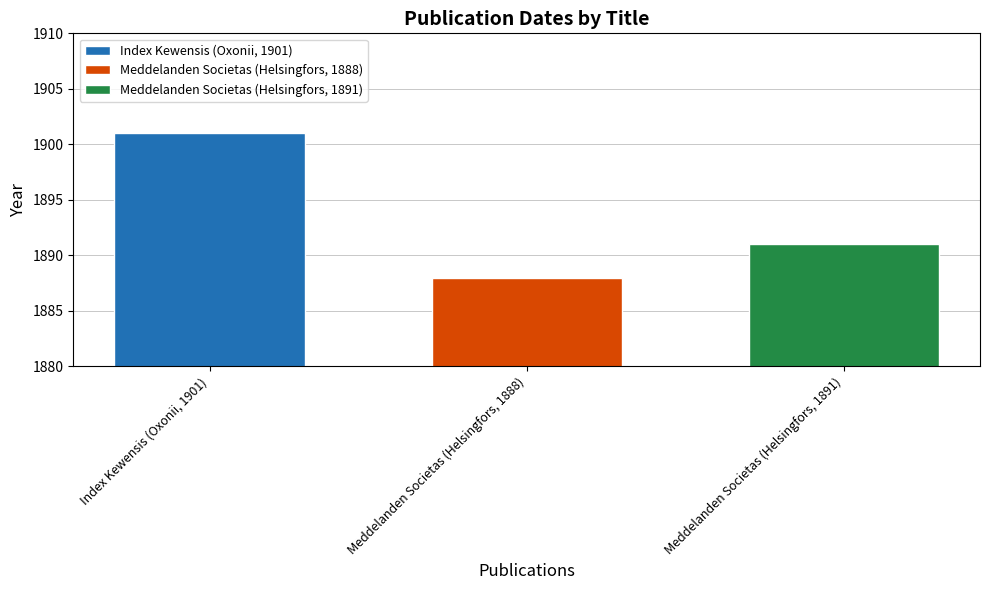

At Meddelanden Societas (Helsingfors, 1888), list the series in order from largest to smallest.

Index Kewensis (Oxonii, 1901), Meddelanden Societas (Helsingfors, 1891), Meddelanden Societas (Helsingfors, 1888)